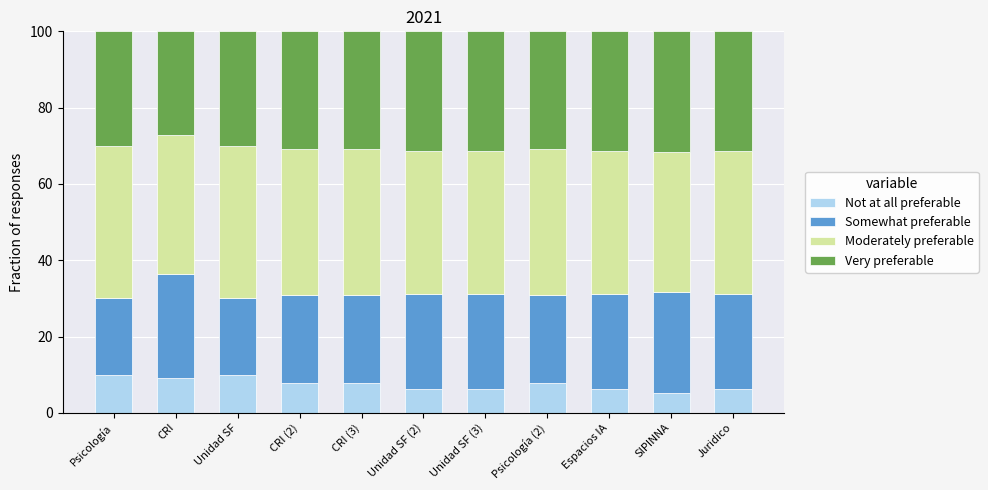

Are the bars horizontal?

No